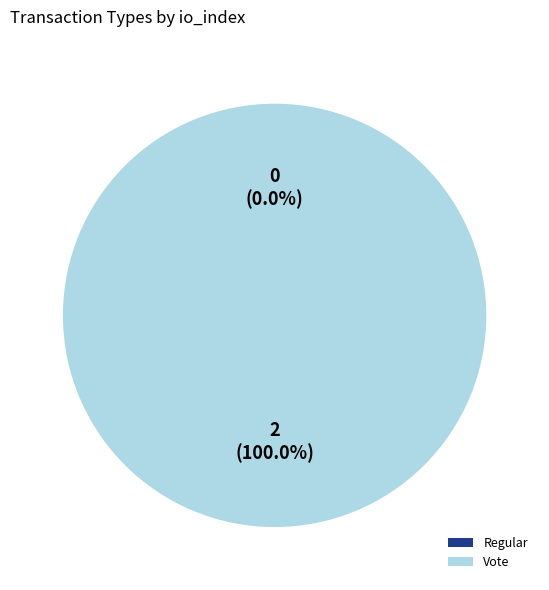

Which category has the biggest portion of the pie?

Vote